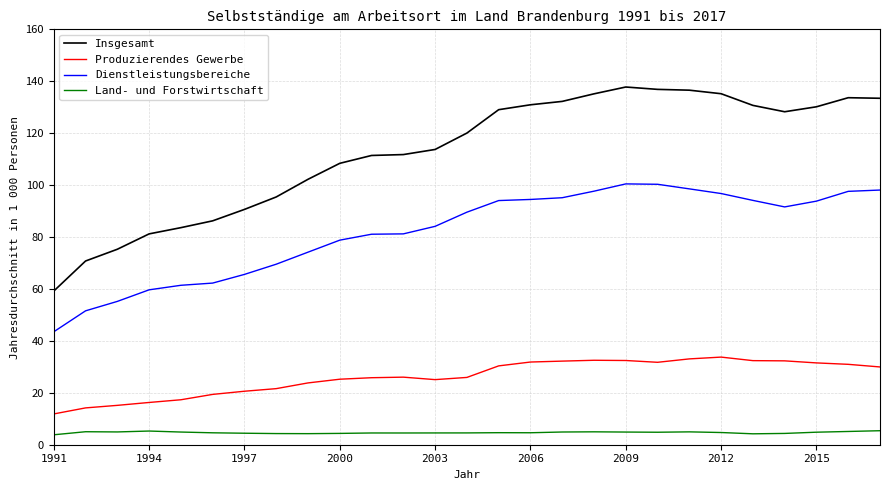

In Land- und Forstwirtschaft, how many points are lower than both neighbors (excluding endpoints)?

6